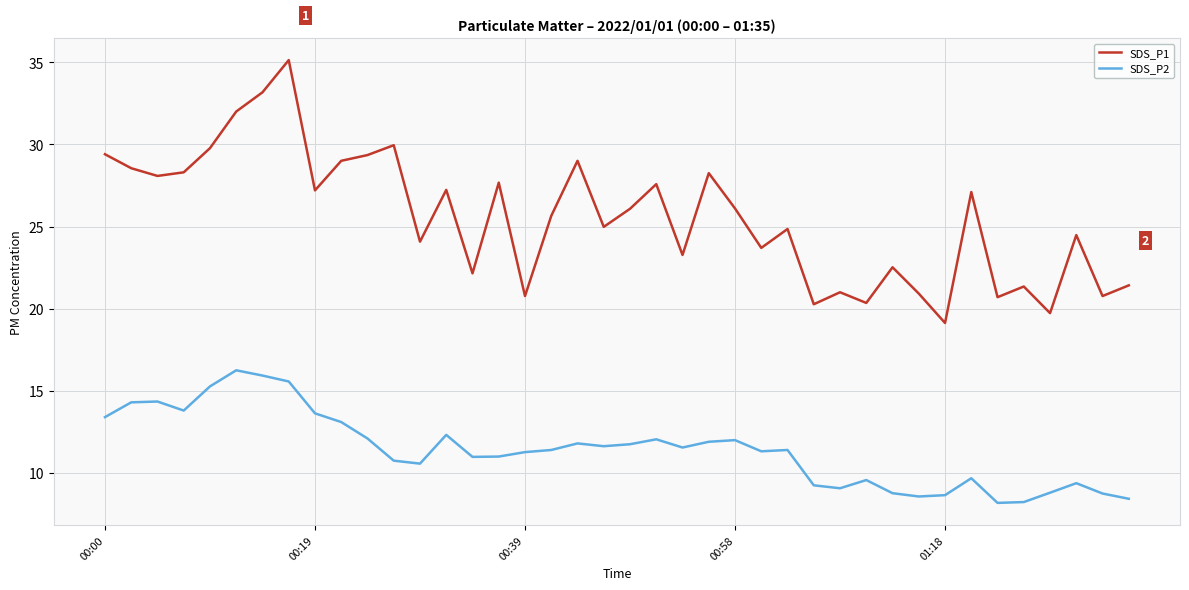

Which series has the largest range (max minus min)?

SDS_P1